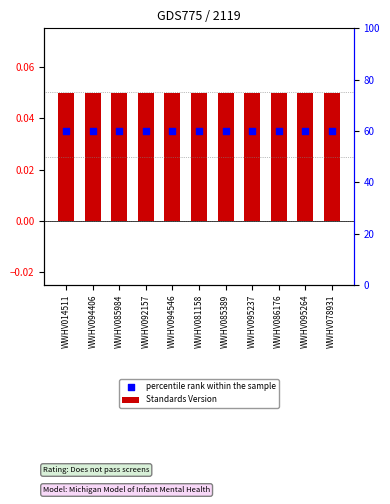

What is the total value across all series at WWHV085984?

0.1